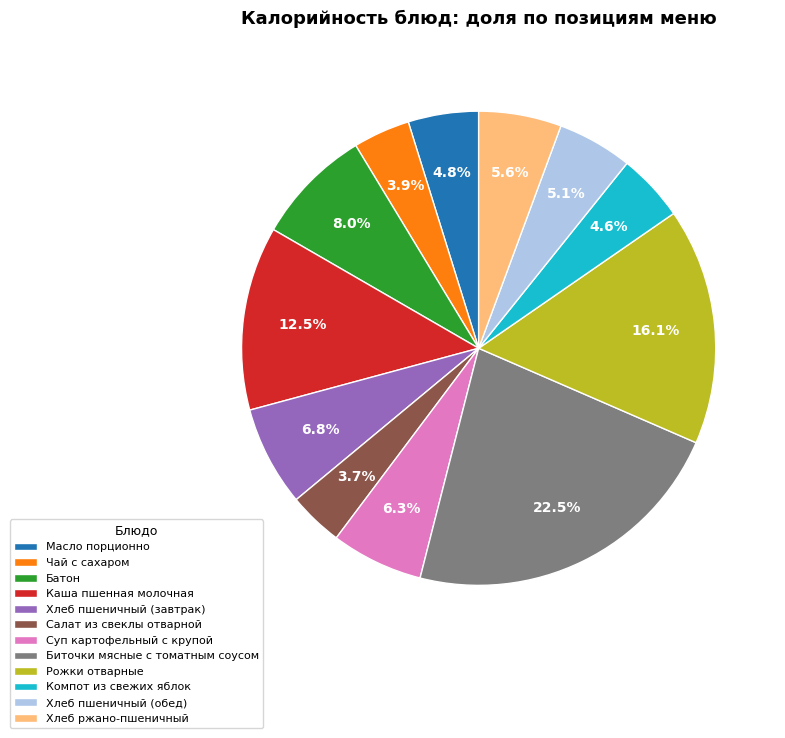

To the nearest percent, what is the difference between the largest and smallest slice percentages?

19%